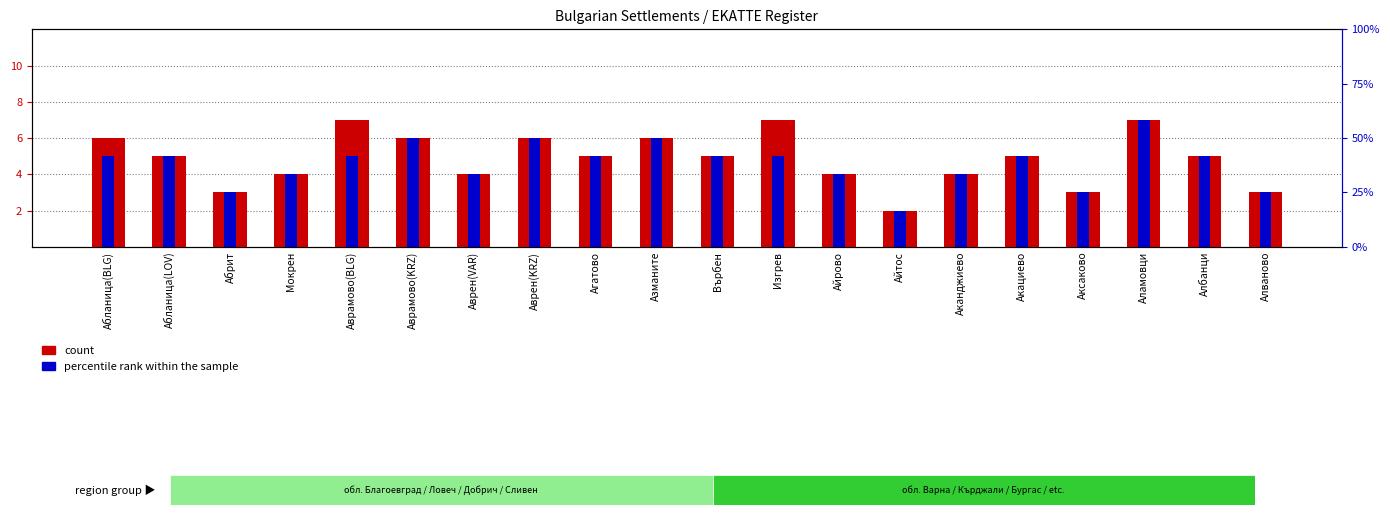

What are all the series names shown in the legend?

count, percentile rank within the sample